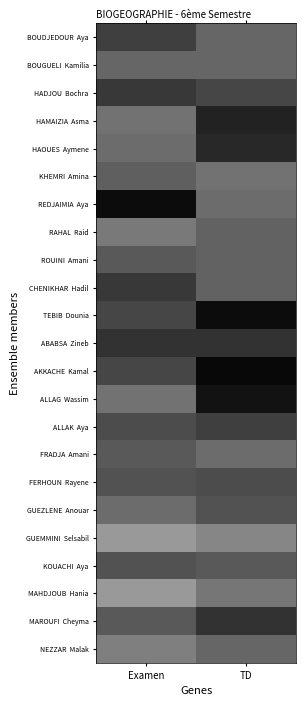

Between Examen and TD, which series saw the biggest shift?

REDJAIMIA Aya